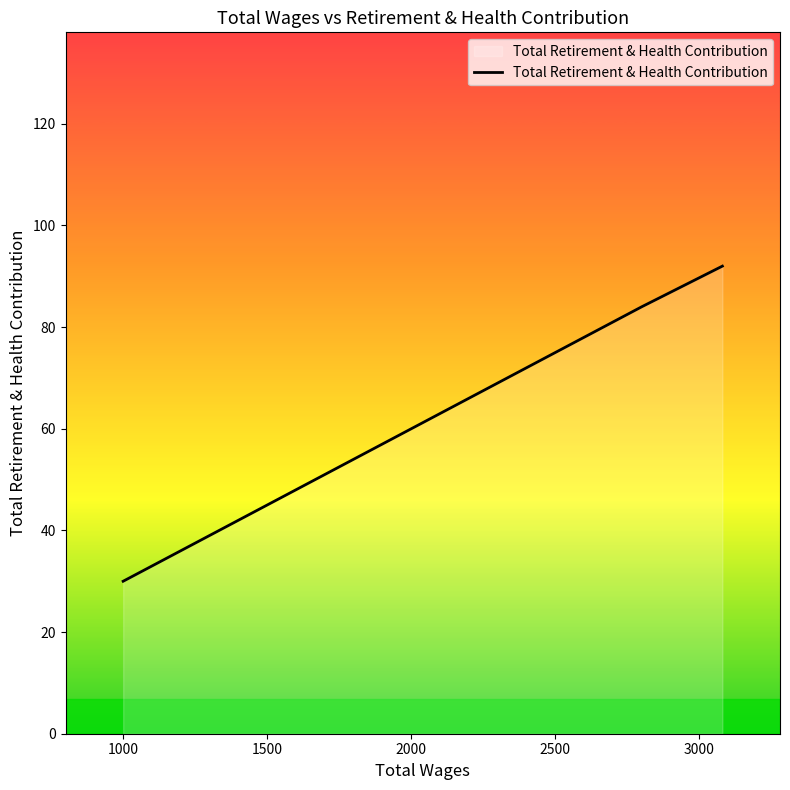

Does the chart display data point markers on the line(s)?

No